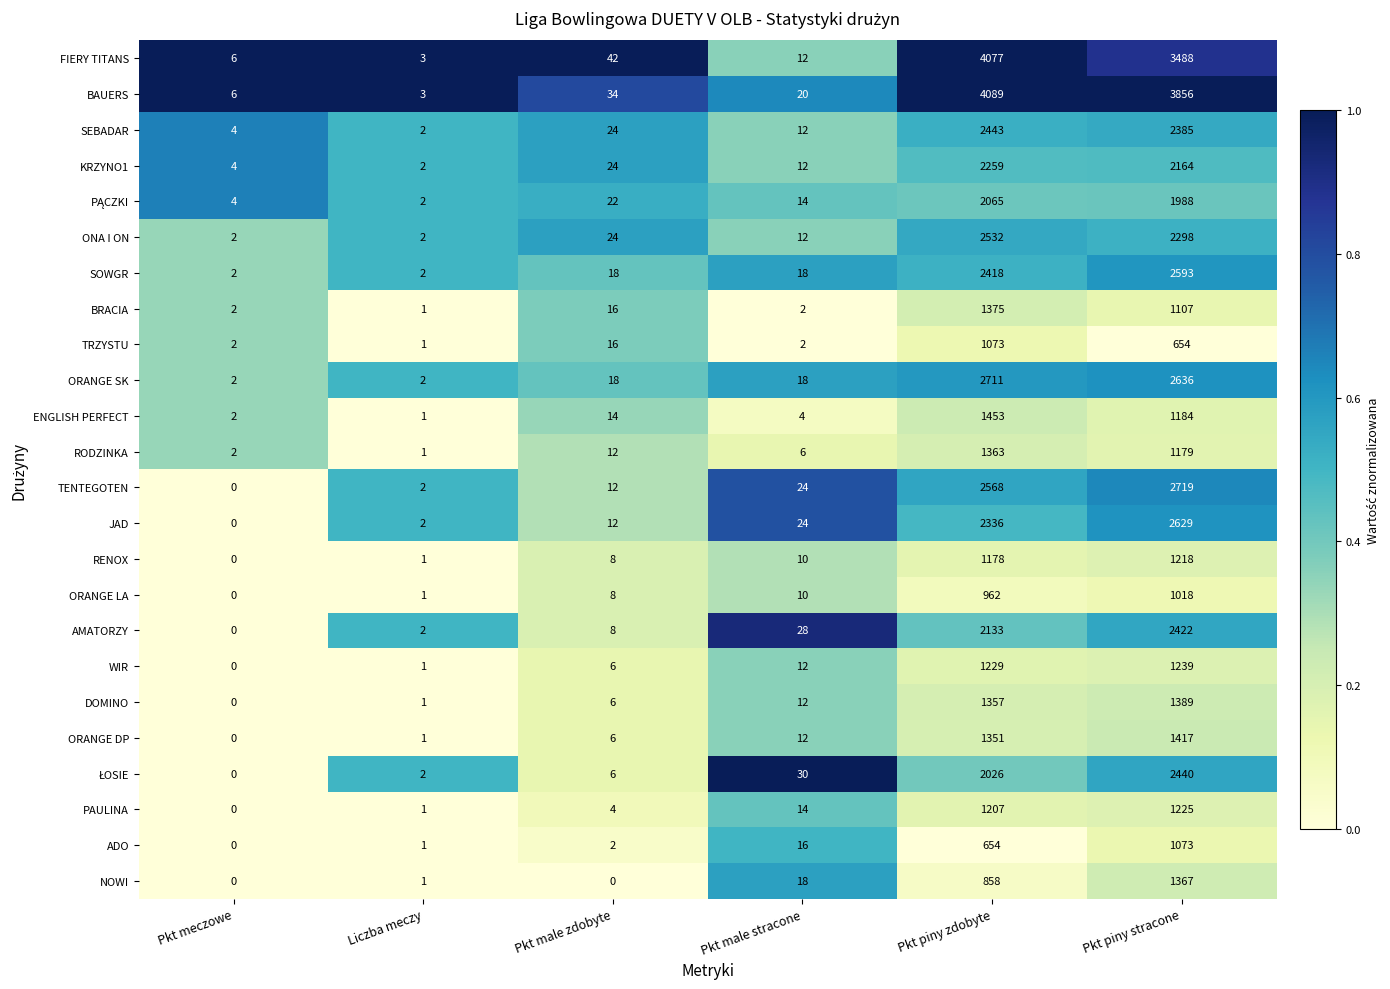

Which series has the widest spread of values?

BAUERS